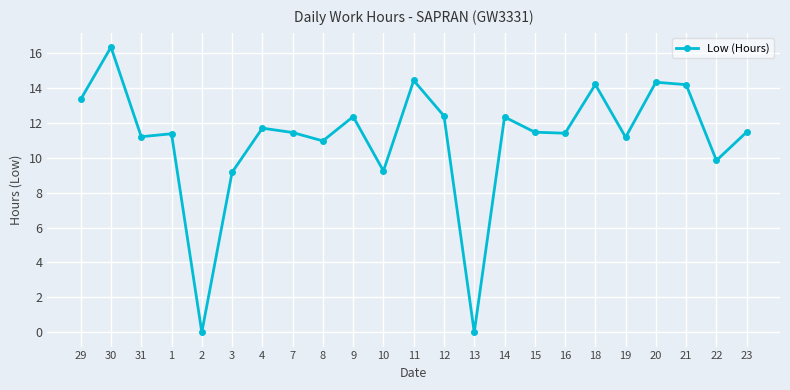

What is the change in value from 2 to 4?

+11.7